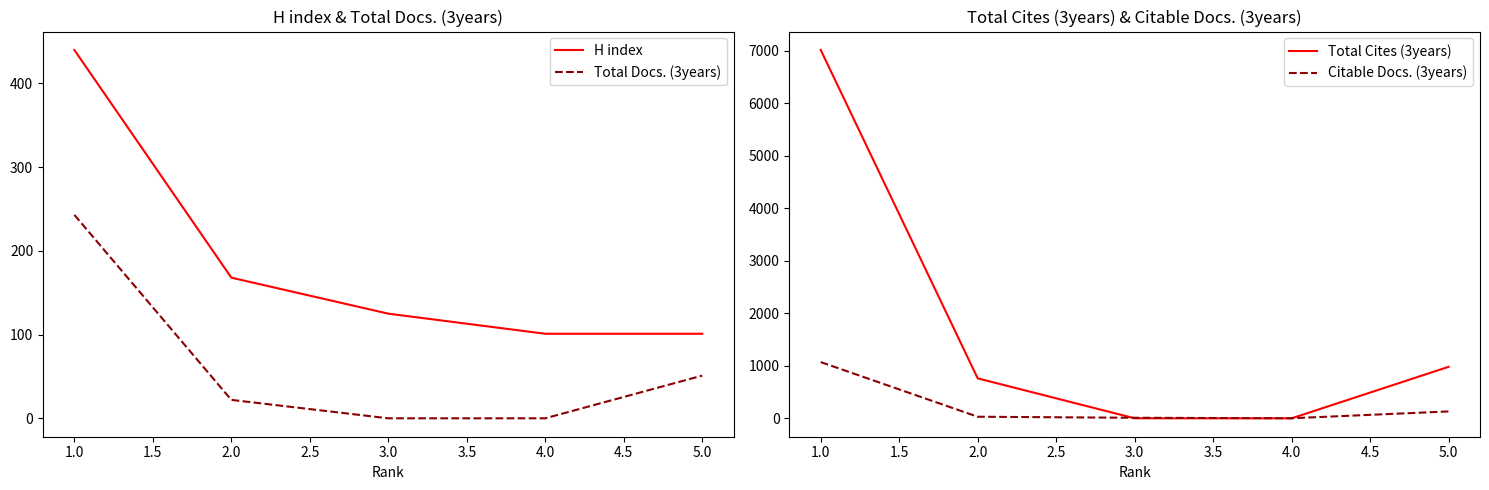

Where does the H index series first go above 125?

1.0